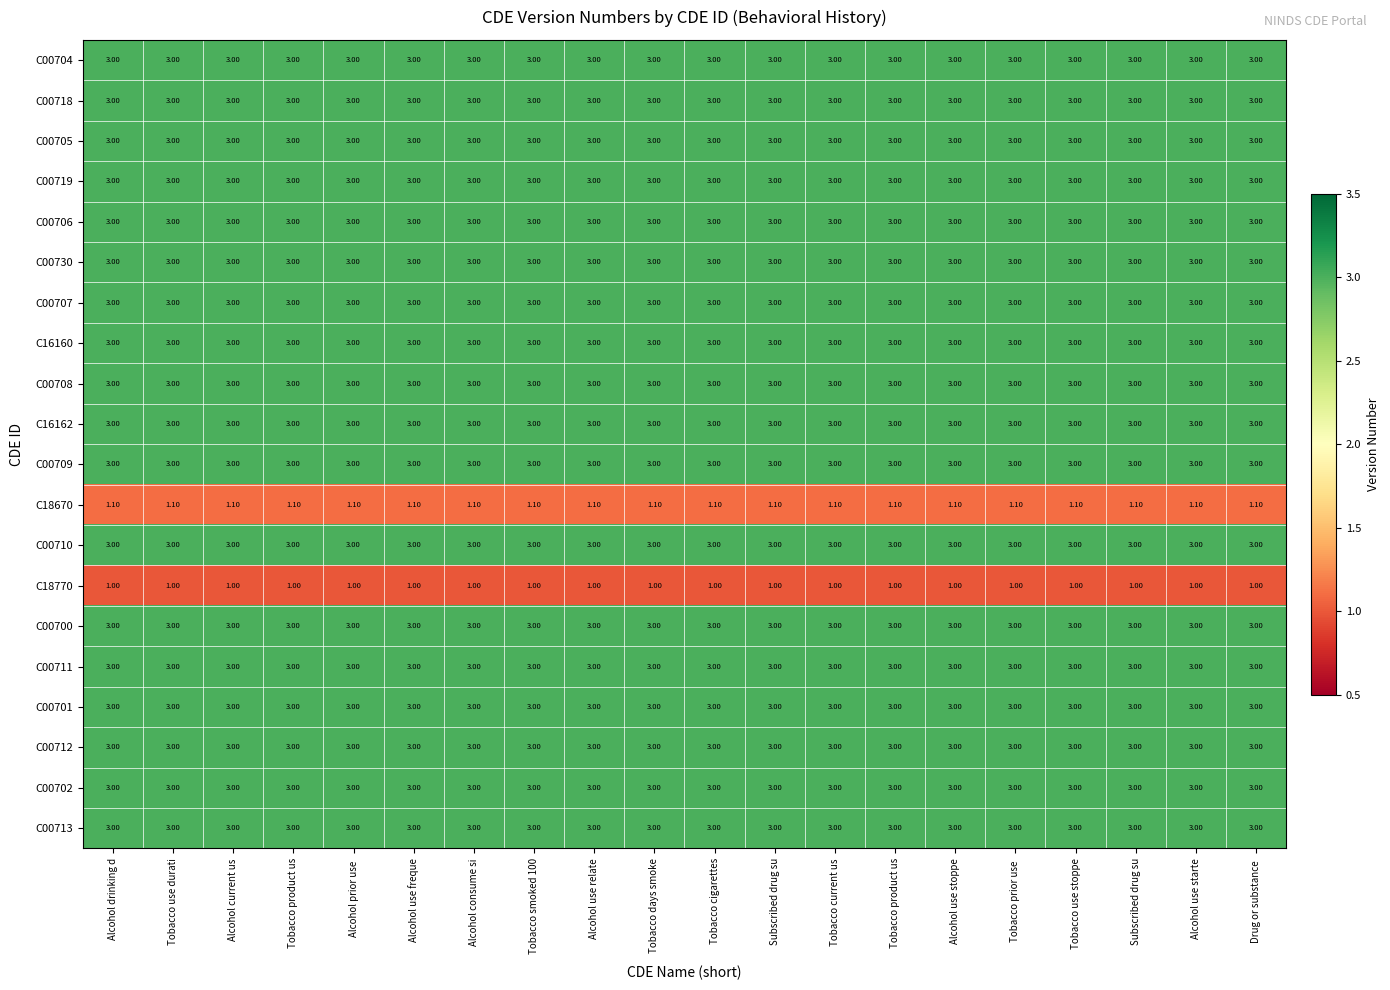

How many data points does each series have?

20